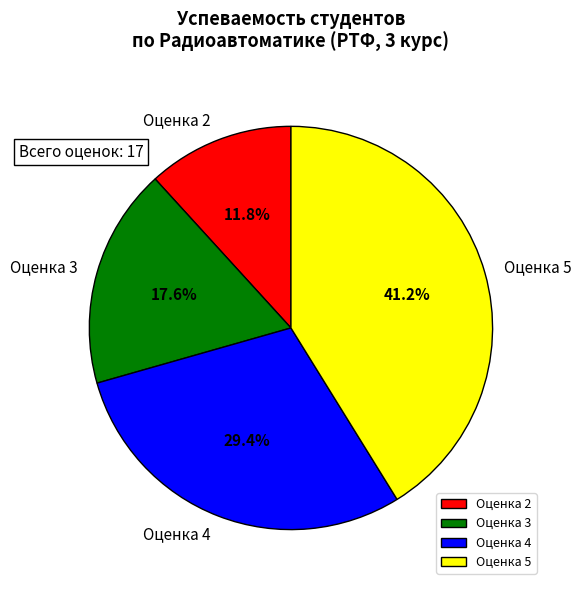

Combined, what portion of the pie is Оценка 3 and Оценка 5?

58.8%